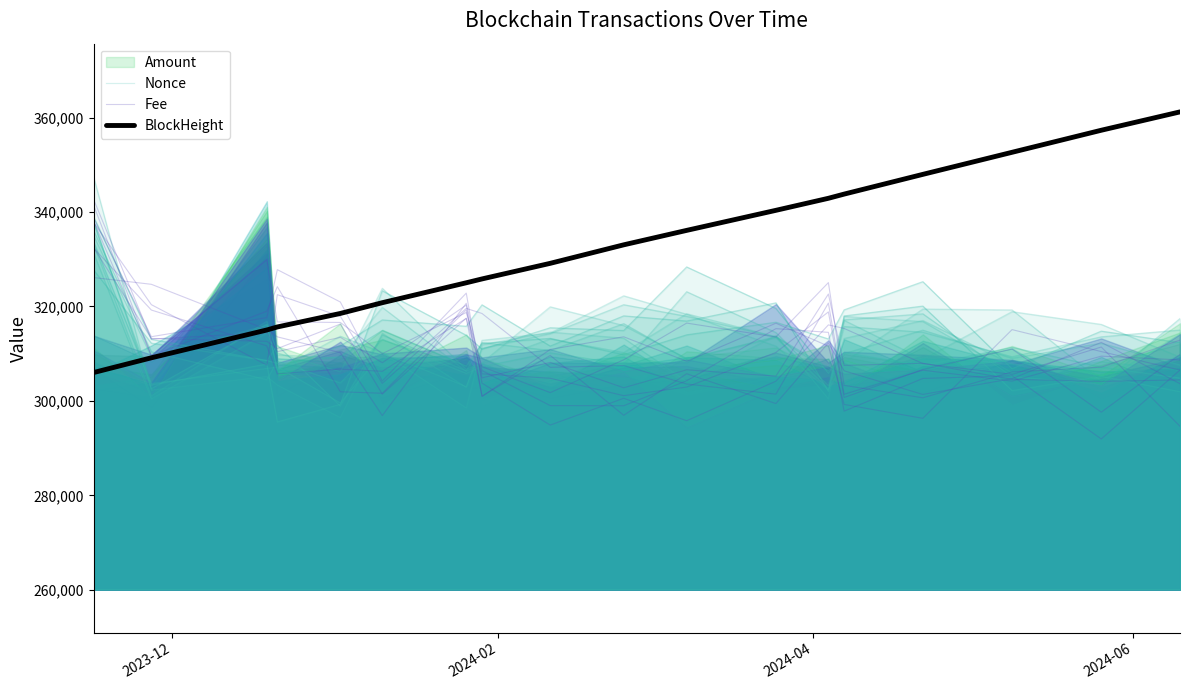

How many data points in BlockHeight are less than 333059?

9